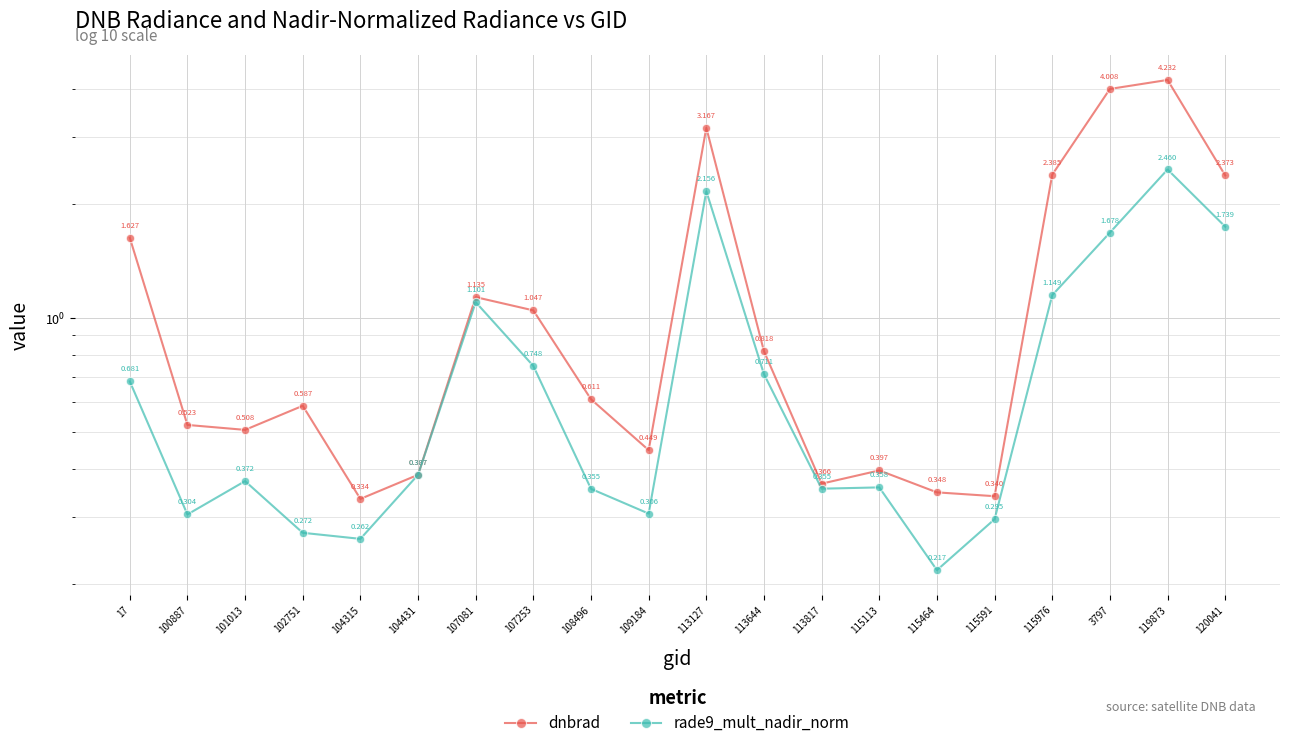

At which category does dnbrad reach its first local peak?

102751